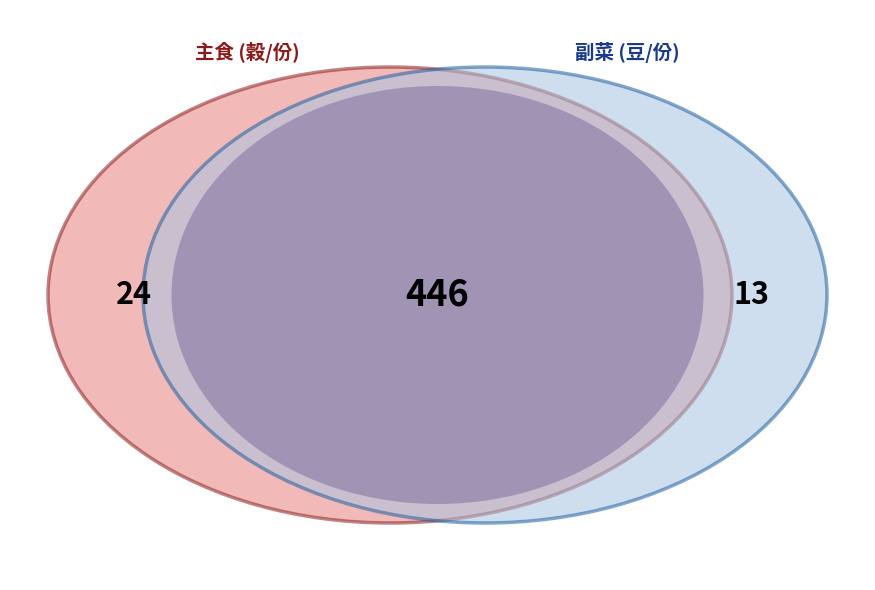

The T1 slice represents 1% of the pie. True or false?

False